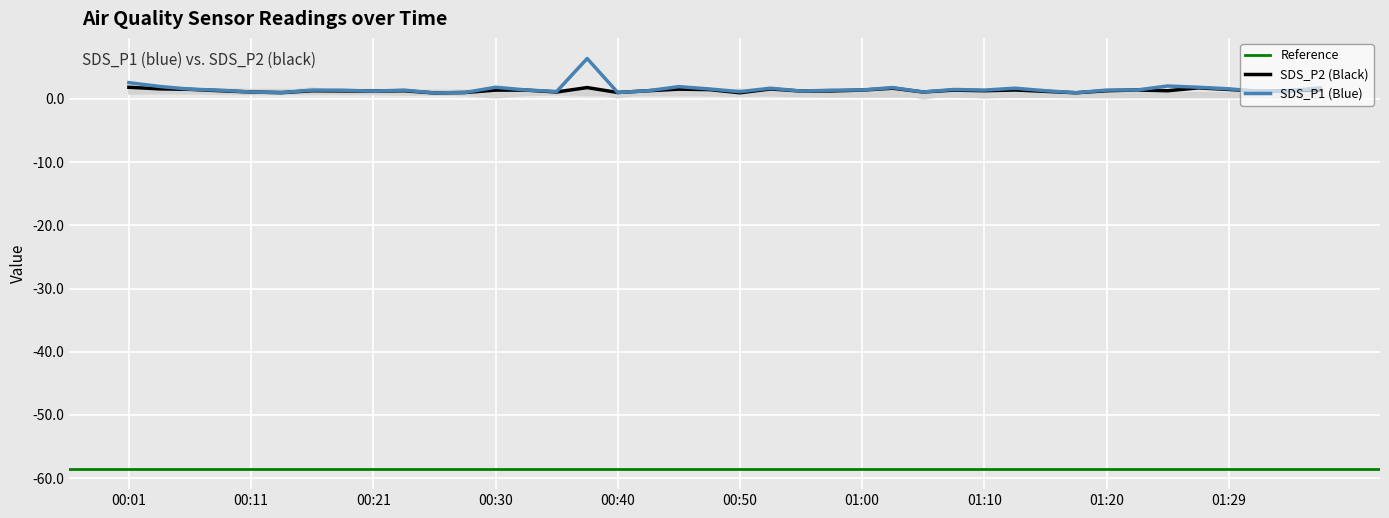

What is the highest value of the SDS_P2 (Black) series?

1.9